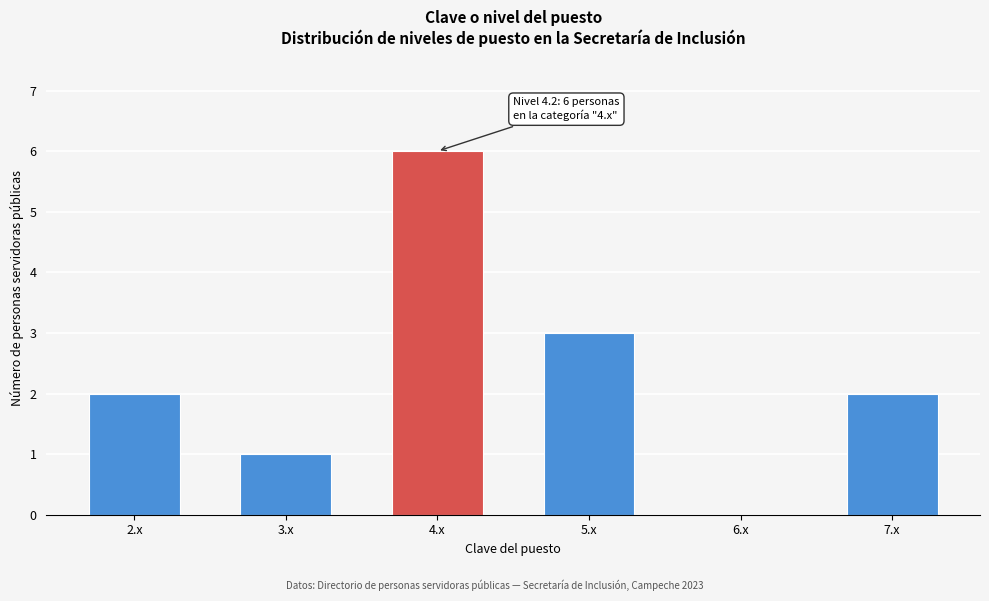

Over which range of the x-axis is the bar tallest?

3.5 to 4.5